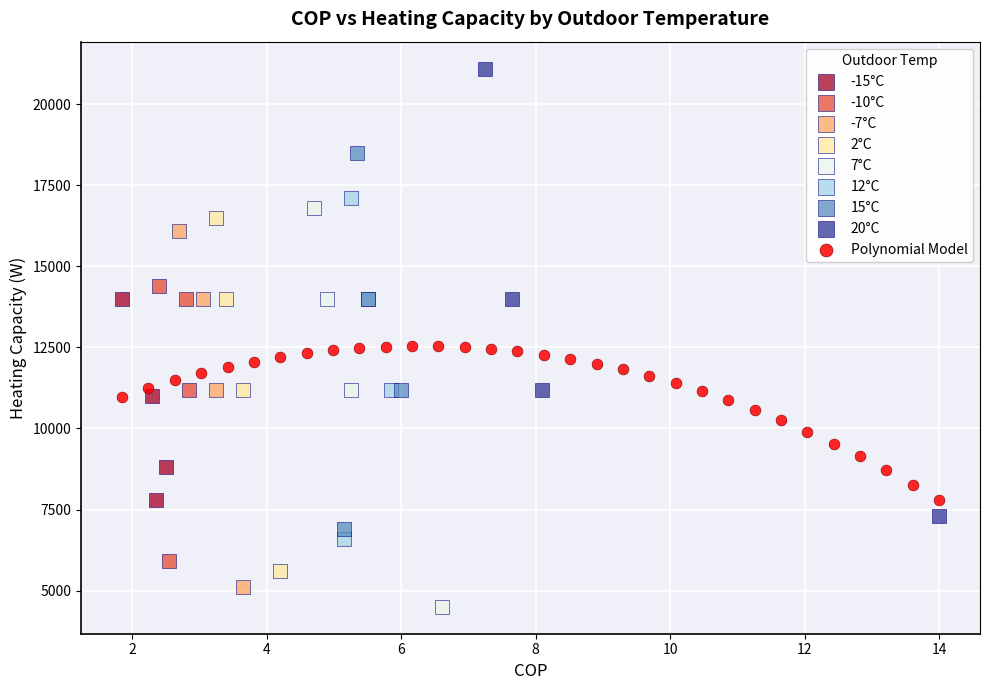

What are all the series names shown in the legend?

-15°C, -10°C, -7°C, 2°C, 7°C, 12°C, 15°C, 20°C, Polynomial Model